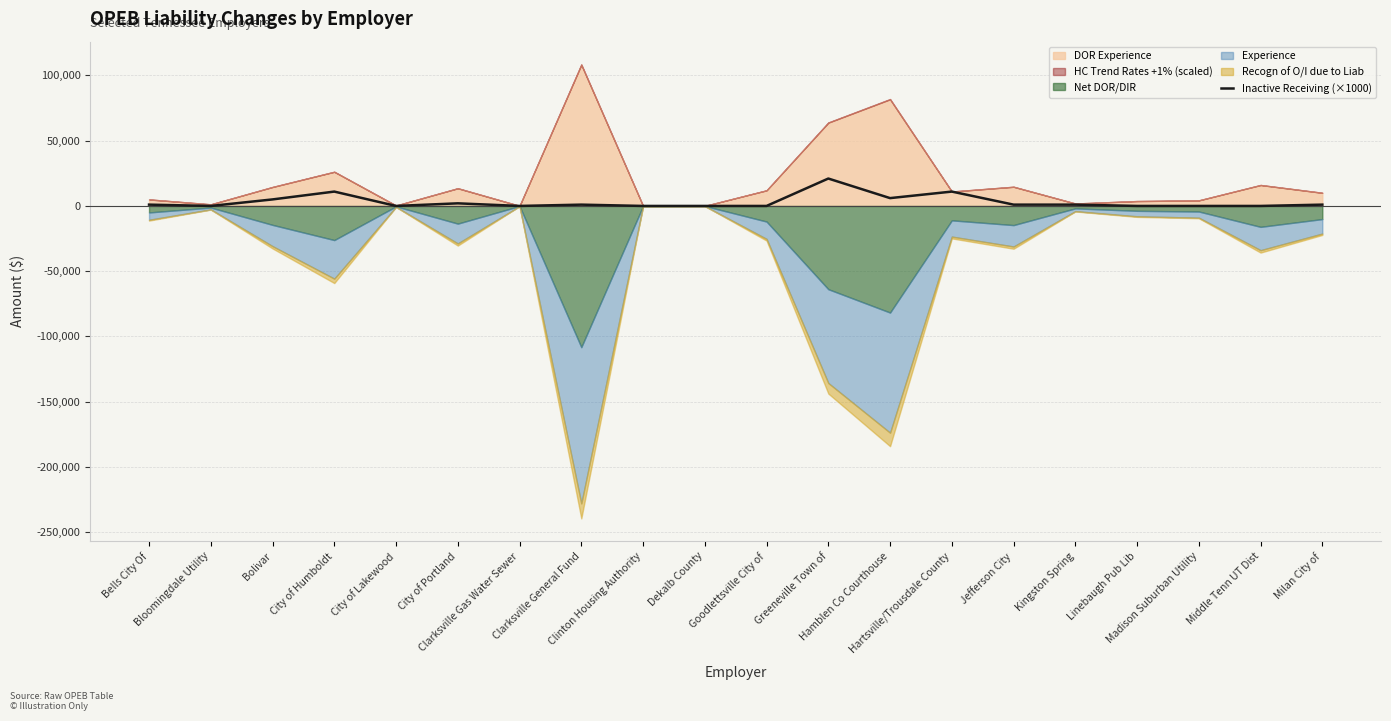

Between Milan City of and Bloomingdale Utility, which is larger?

Milan City of